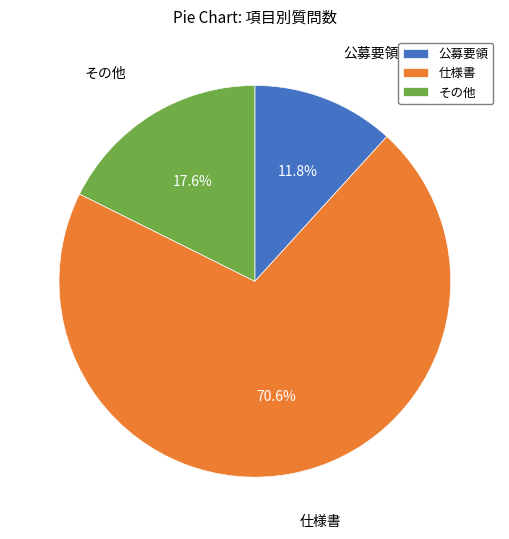

To the nearest percent, what portion does その他 represent?

18%